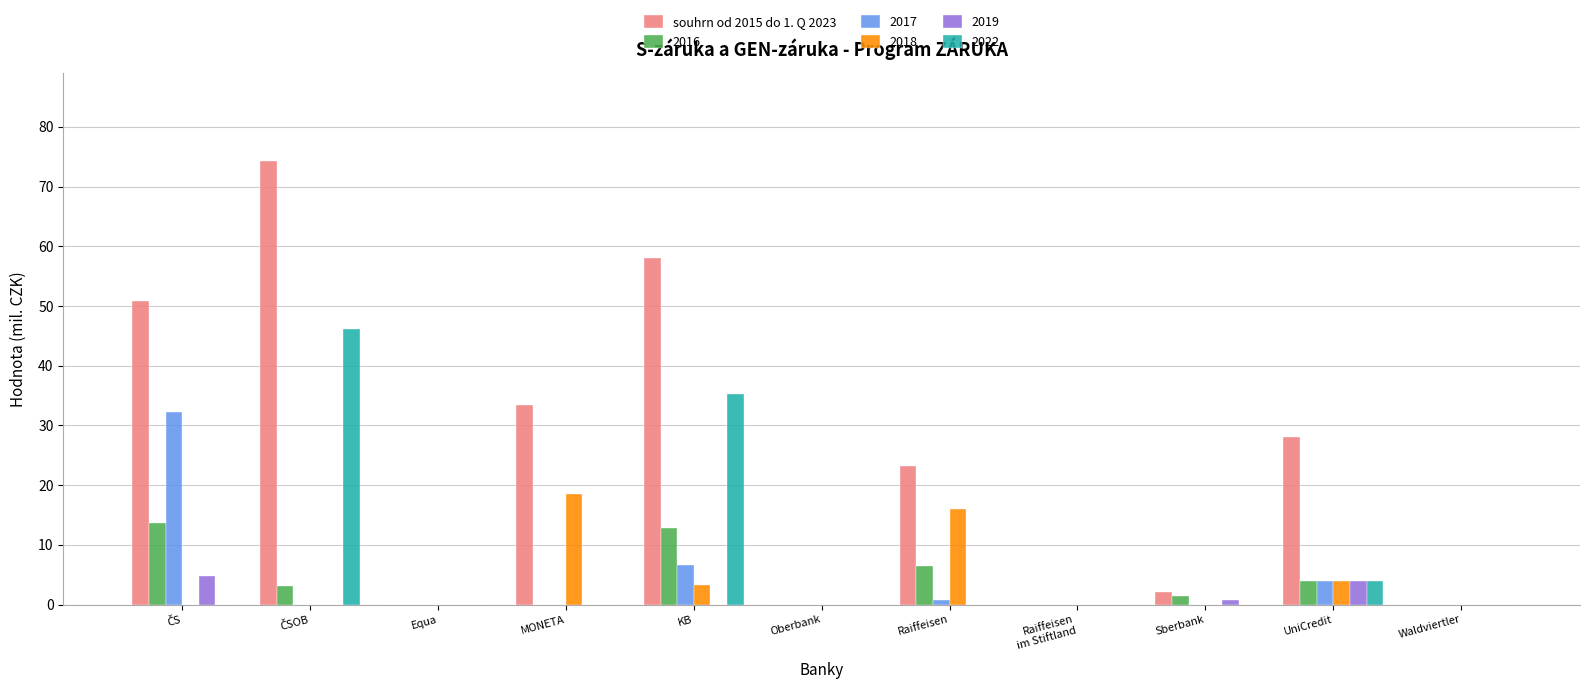

What is the maximum value shown in the chart?

74.2